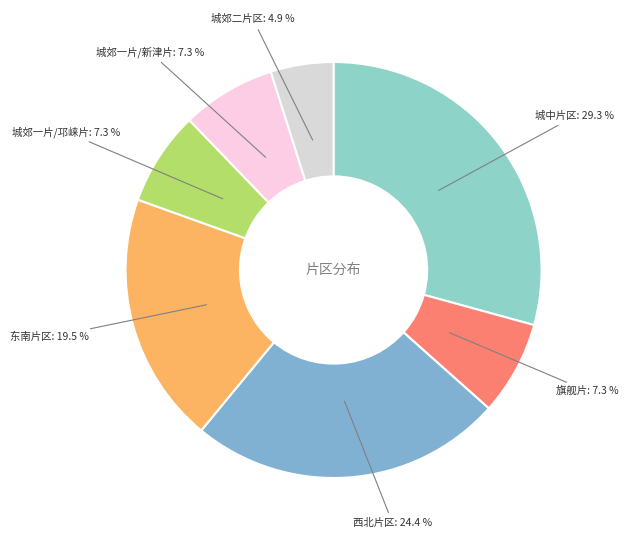

Which has a higher value, 旗舰片 or 西北片区?

西北片区